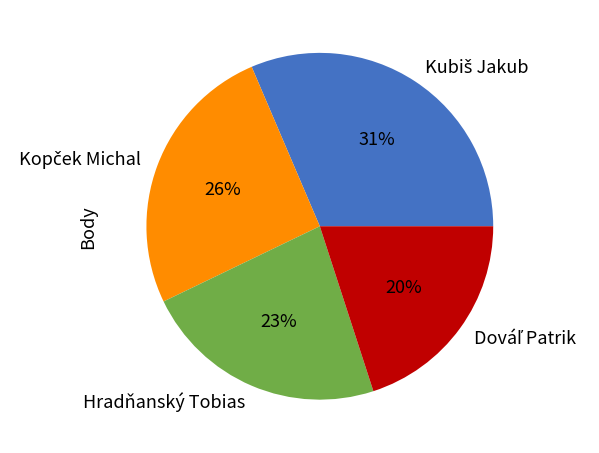

Is there a majority slice in this chart?

No